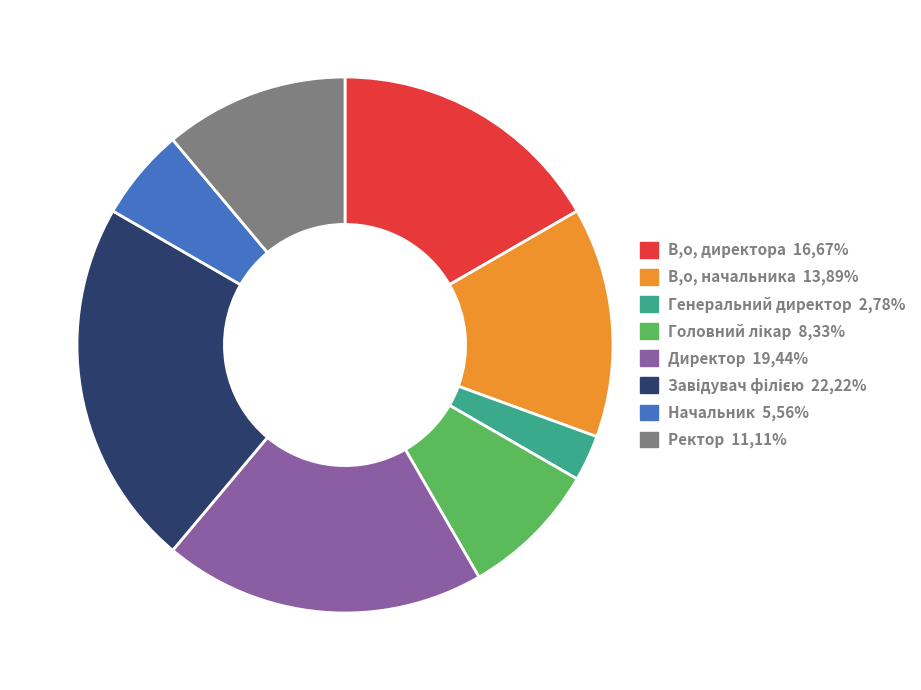

Is there any slice that represents more than half of the pie?

No